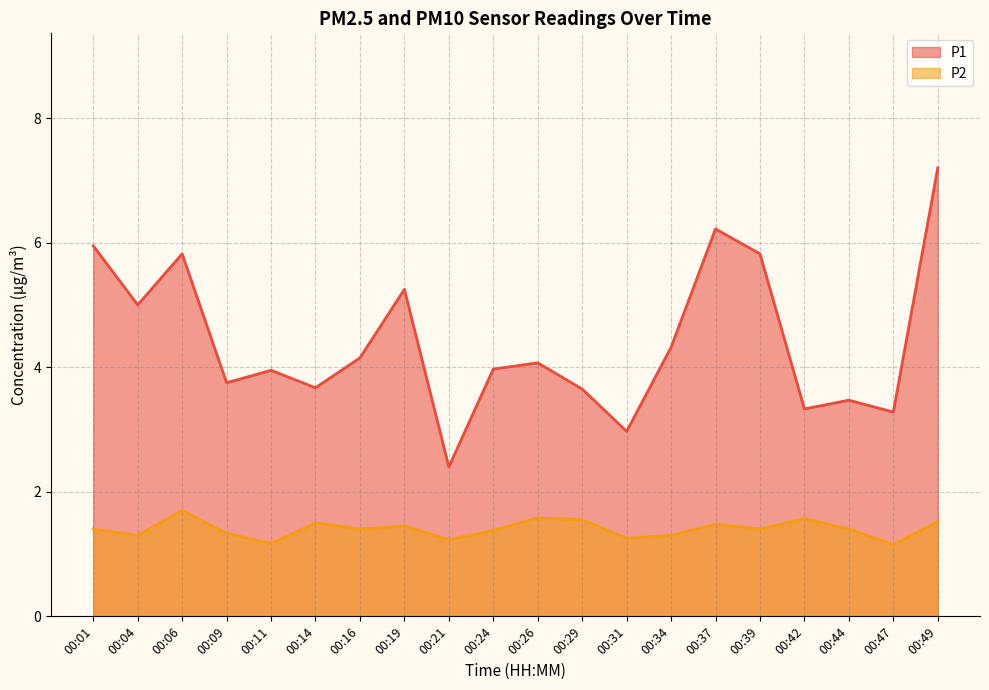

Rank the series at 00:16 from lowest to highest value.

P2, P1